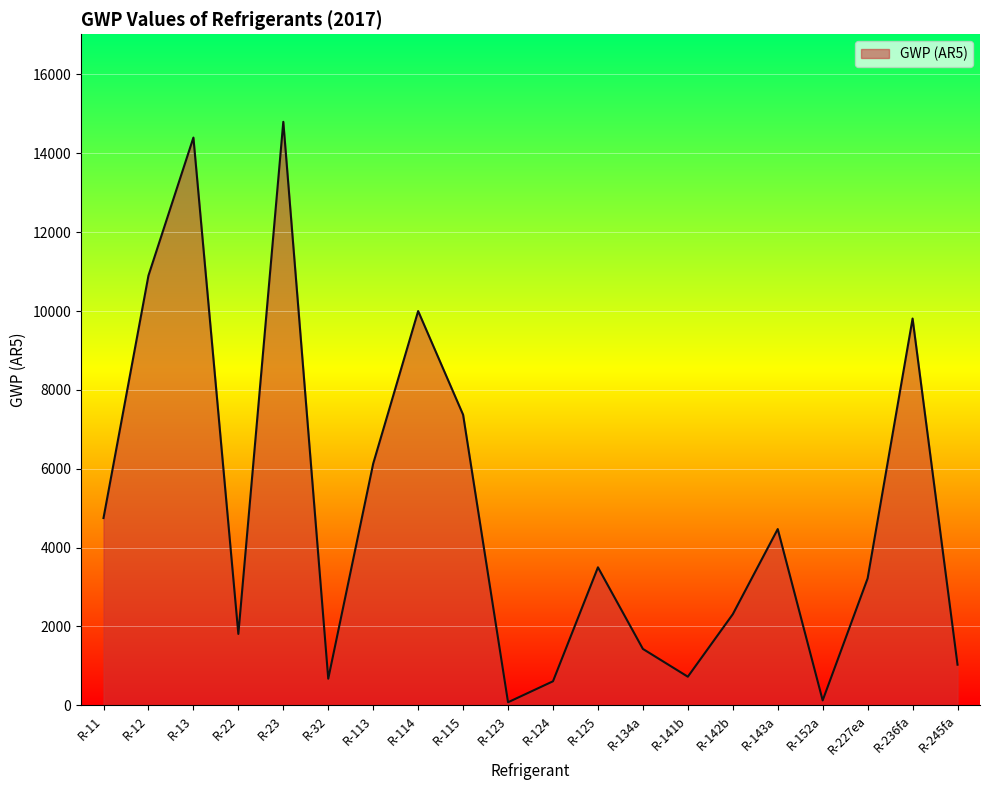

What is the change in value from R-115 to R-141b?

-6645